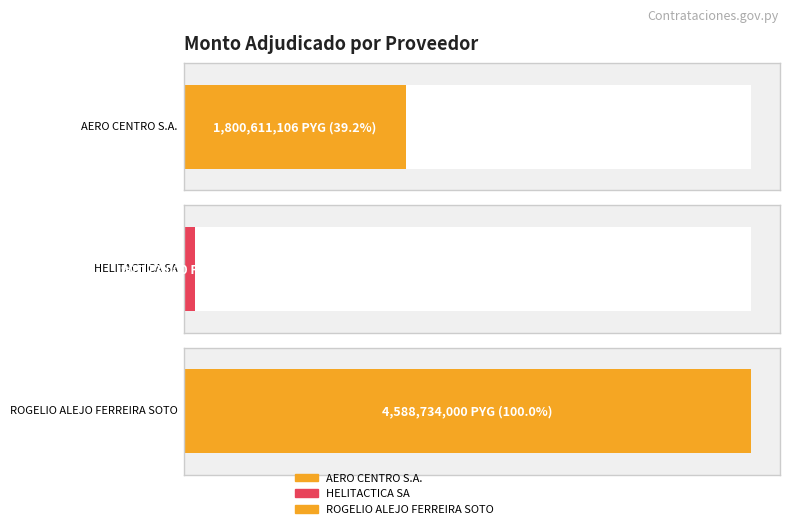

True or false: the data shows 421728262 at AERO CENTRO S.A..

False